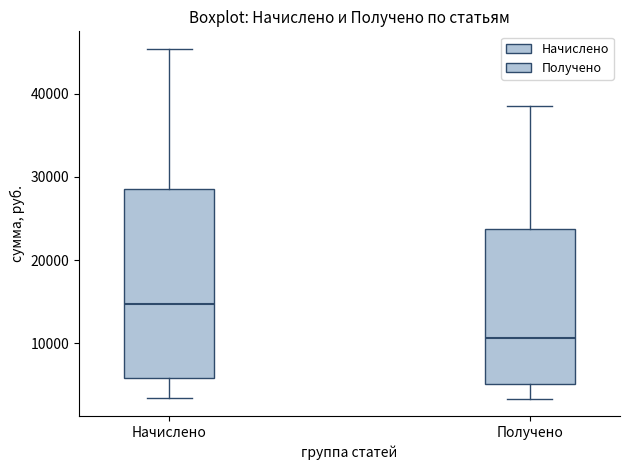

Reading left to right, read every box against the y-axis: the position of its median line, the range the box covers, and the ends of its whiskers. The values are not printed on the chart, so give them approximately, as read against the axis.

Начислено: median 15000, box 6000 to 29000, whiskers 3000 to 45000
Получено: median 11000, box 5000 to 24000, whiskers 3000 to 39000